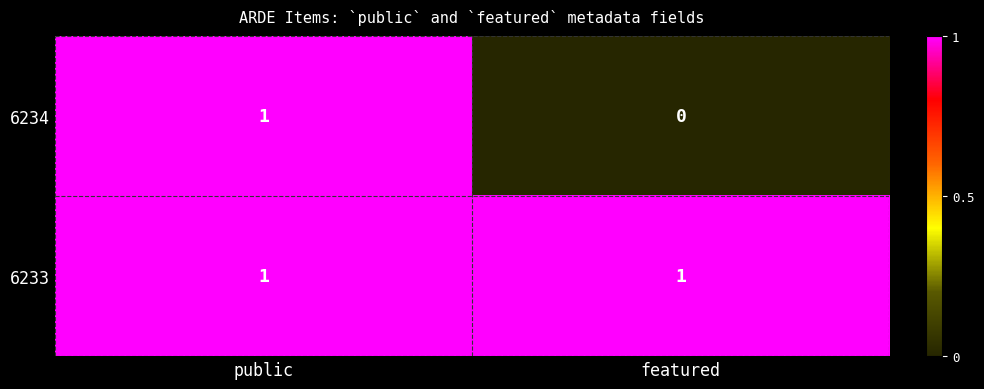

What is the difference between the highest and lowest values at featured?

1